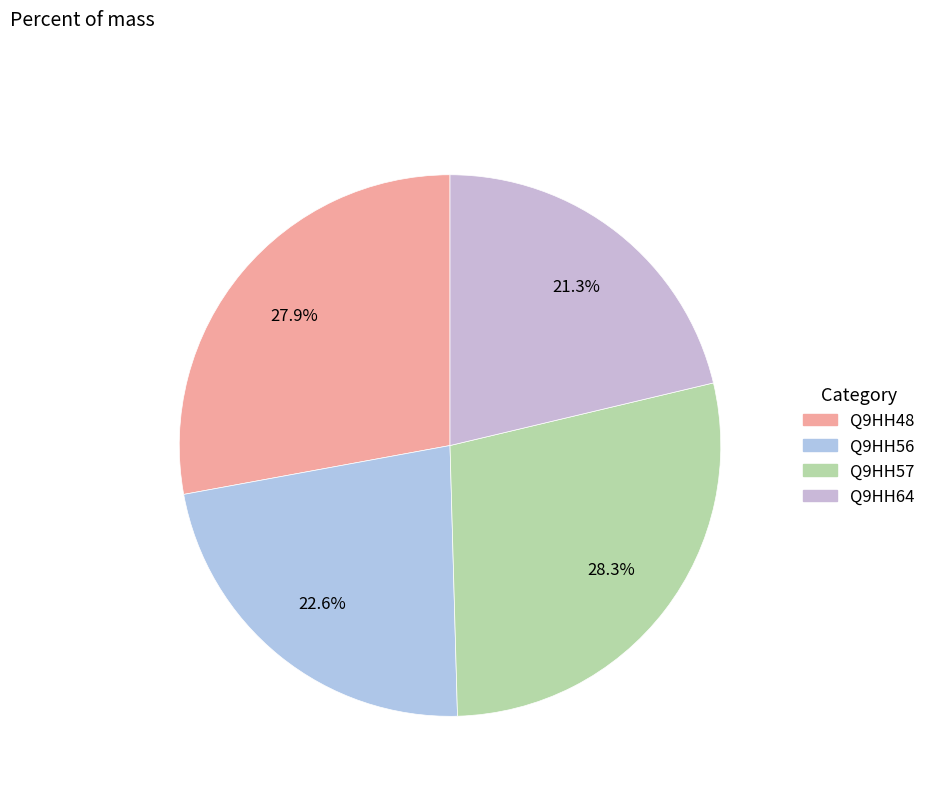

To the nearest percent, what is the difference between the largest and smallest slice percentages?

7%